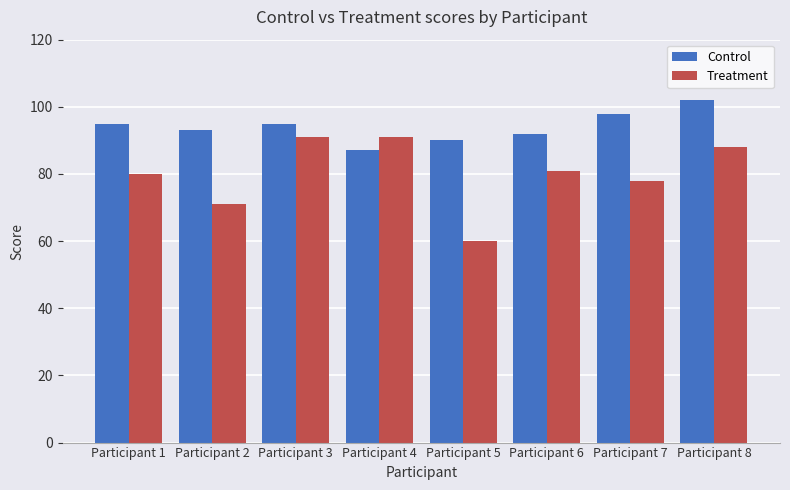

What is the difference between the highest and lowest values at Participant 8?

14